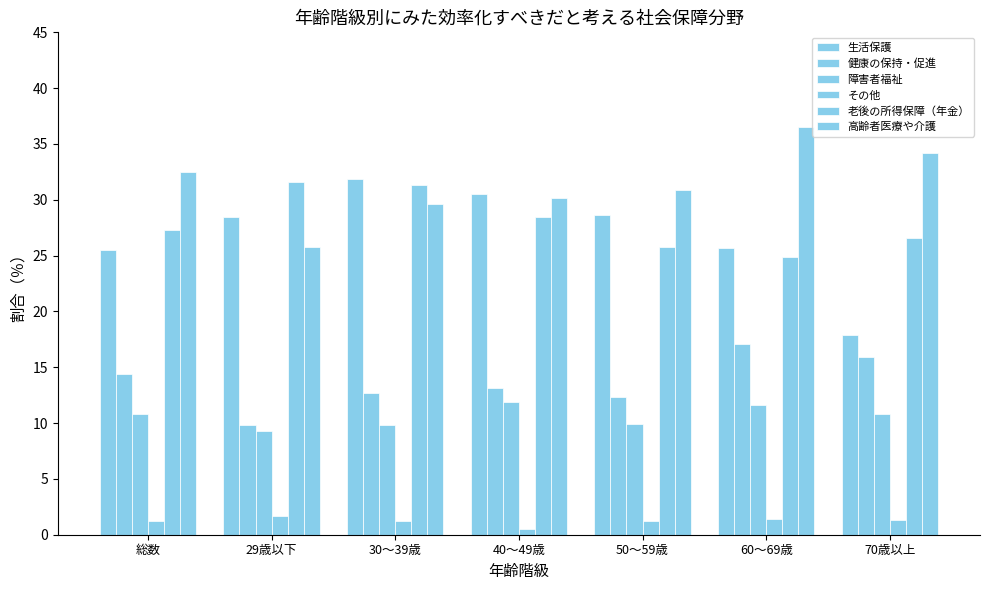

What is the label of the 4th bar from the right?

40～49歳